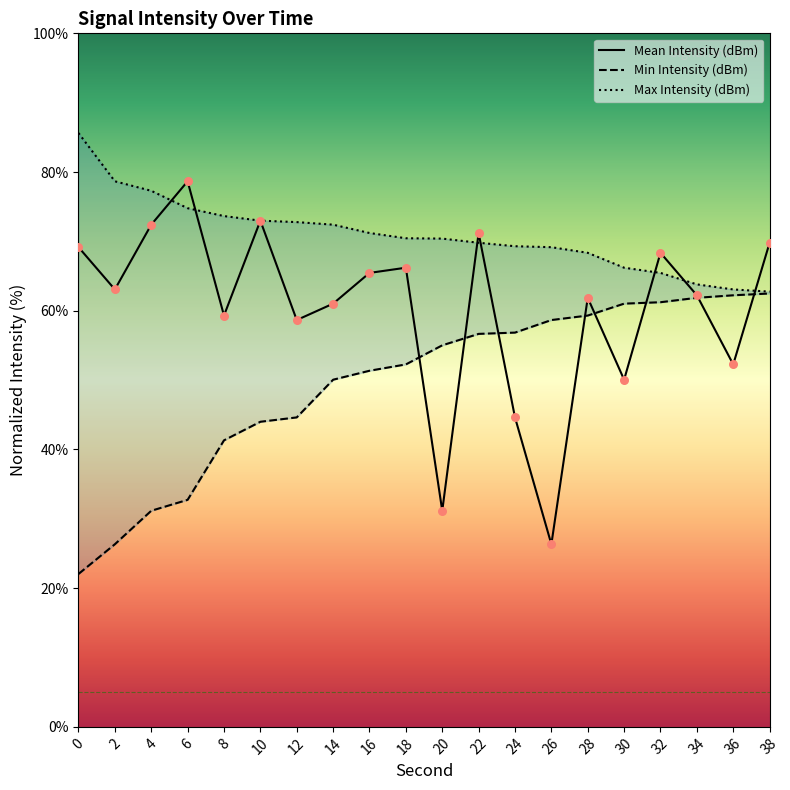

Which series contains the lowest Y value?

Min Intensity (dBm)